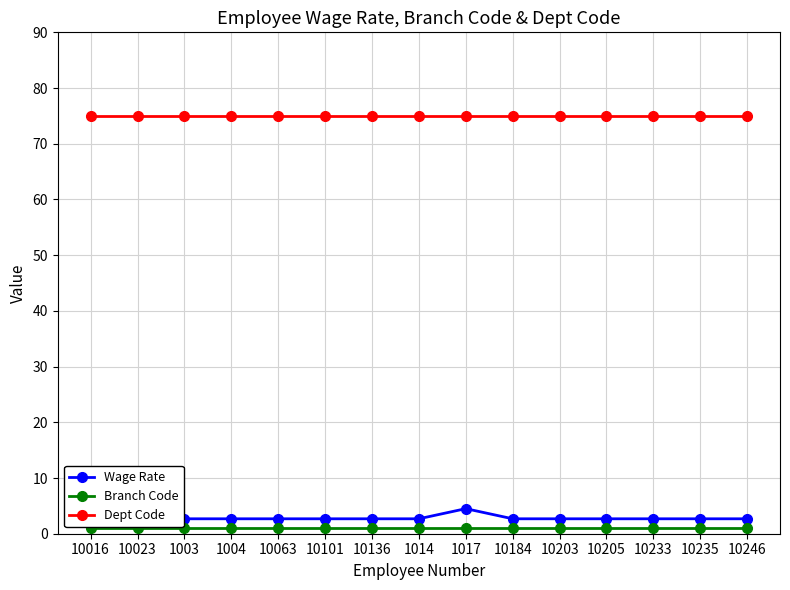

True or false: Wage Rate and Branch Code intersect in this chart.

False